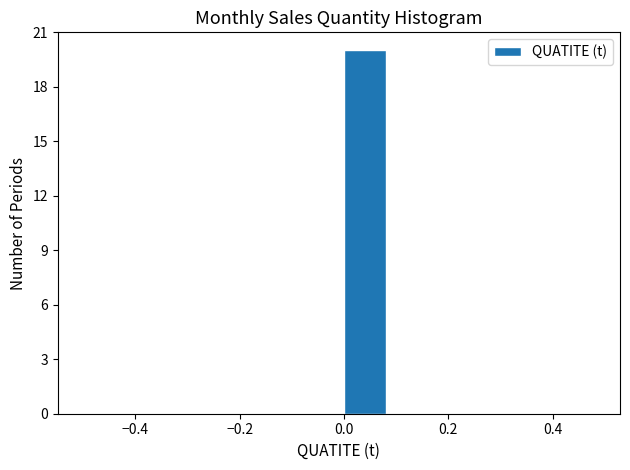

How tall is the bar that spans 0.0 to 0.1 on the x-axis? The values are not printed on the chart, so give them approximately, as read against the axis.

20